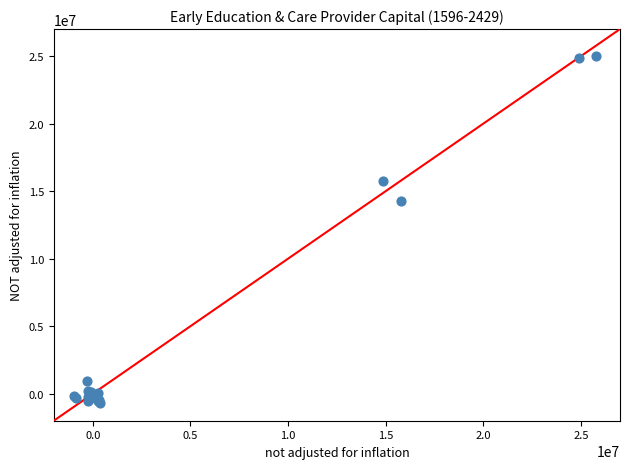

What Y value in the scatter plot is closest to 12160695?

14293848.1